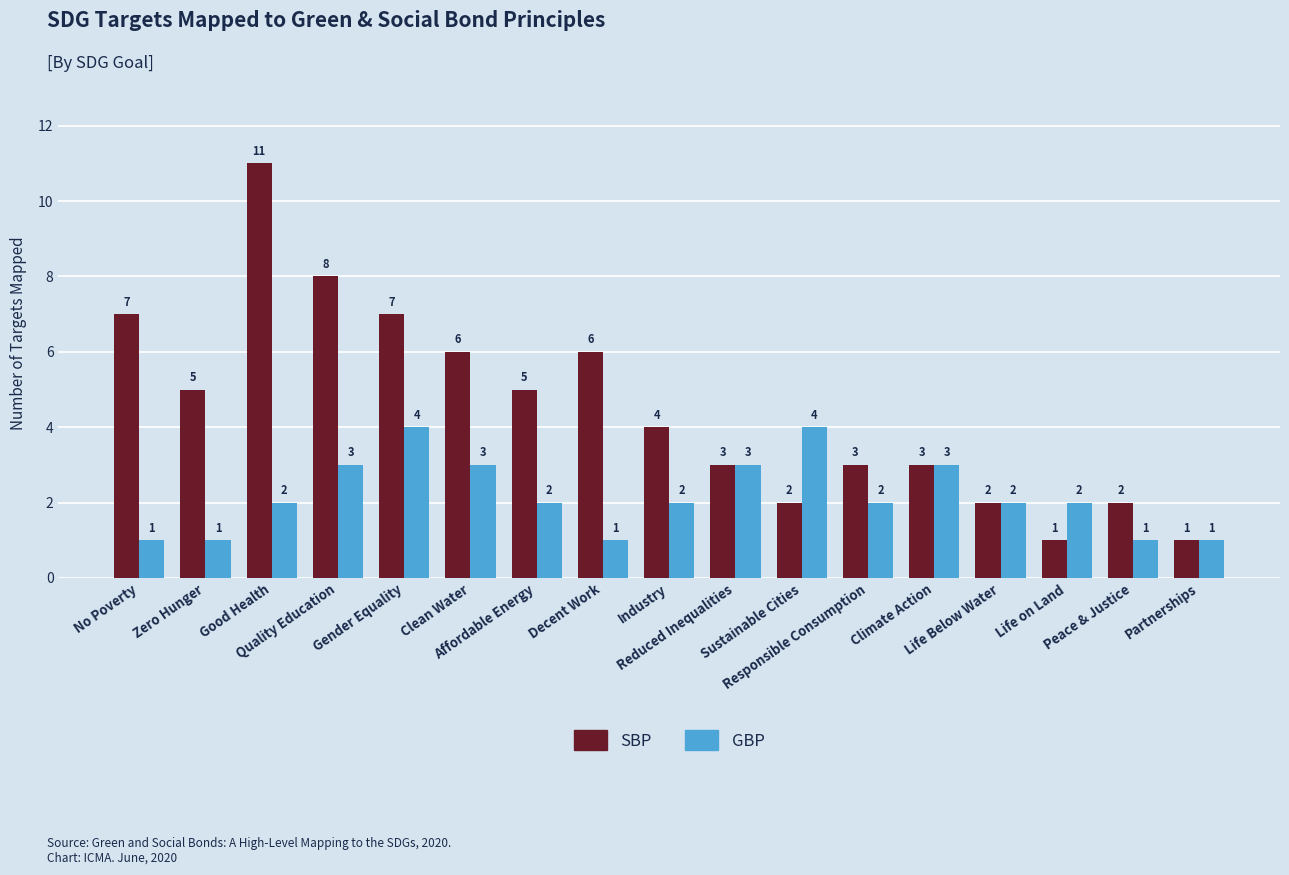

Is it true that GBP equals 0 at Industry?

False